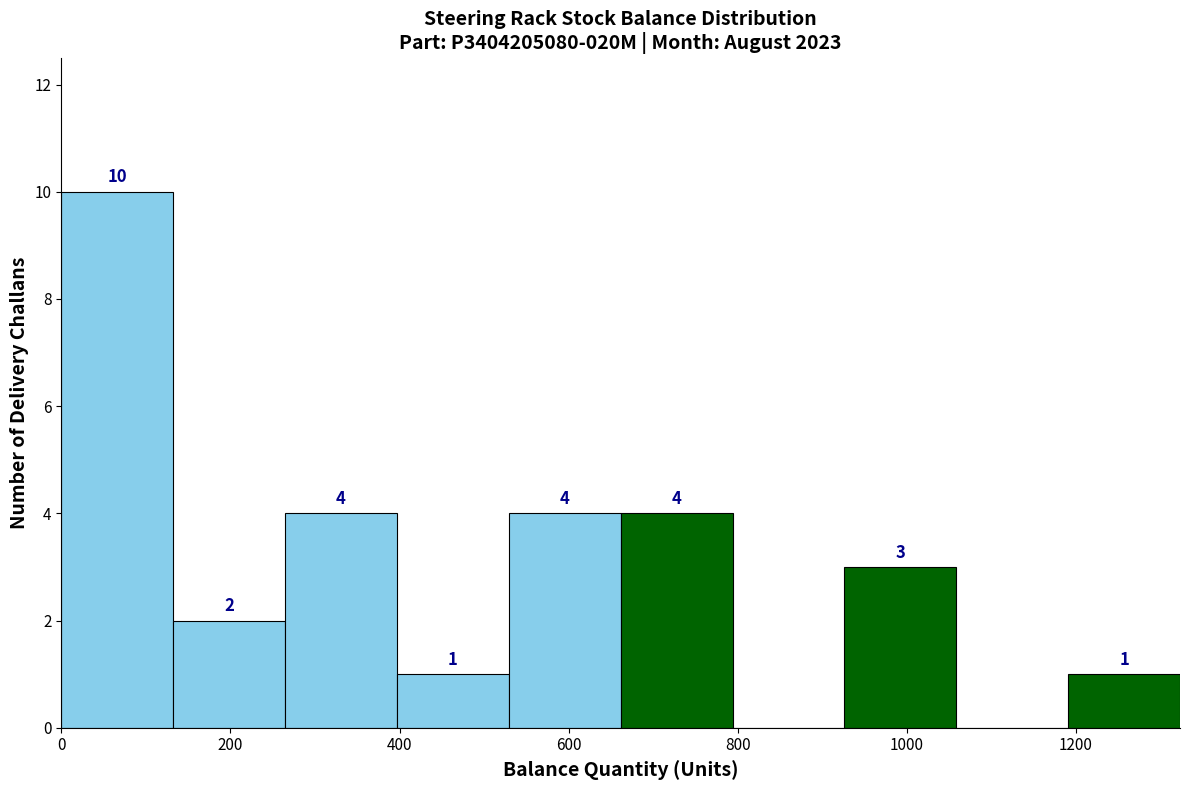

Over which range of the x-axis is the bar tallest?

0 to 140